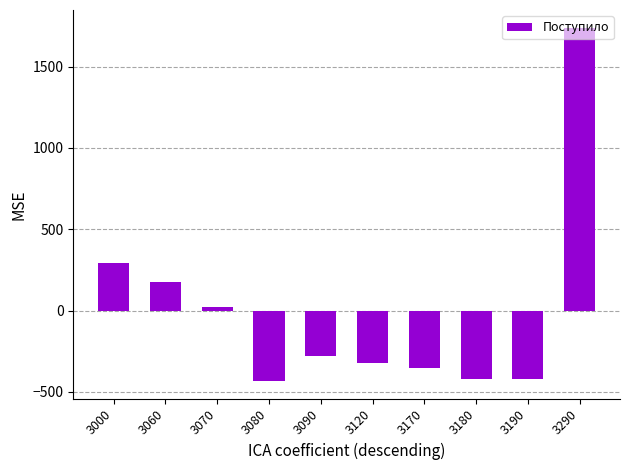

What value does the data have at 3120, to the nearest 50?

-300